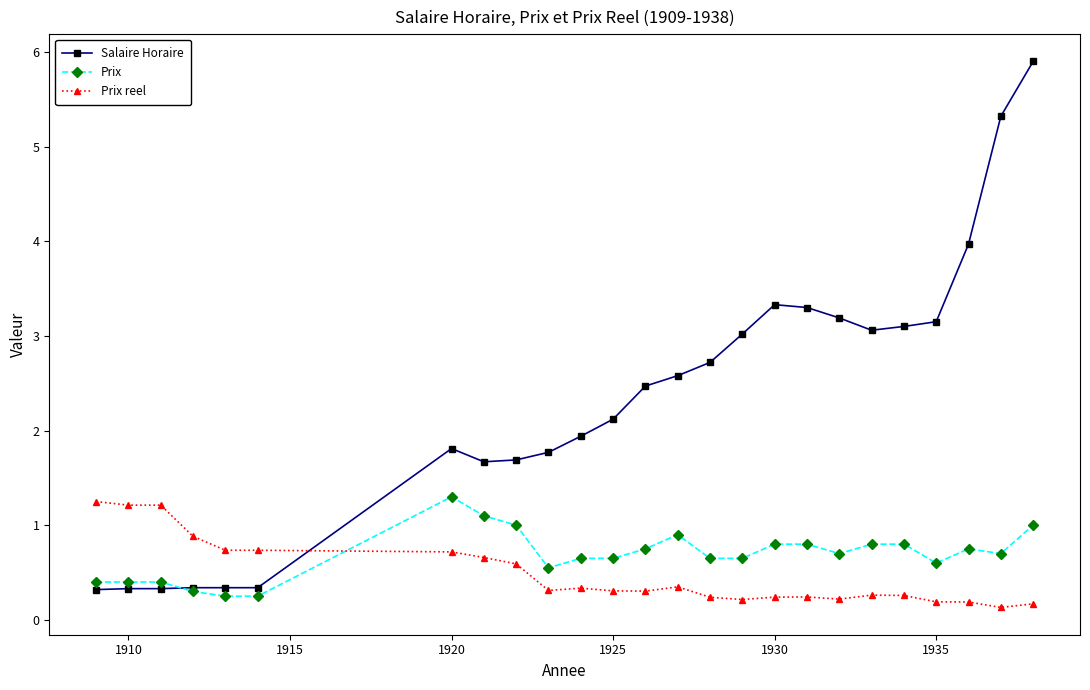

Count the Prix reel values in the range 0 to 1.

22